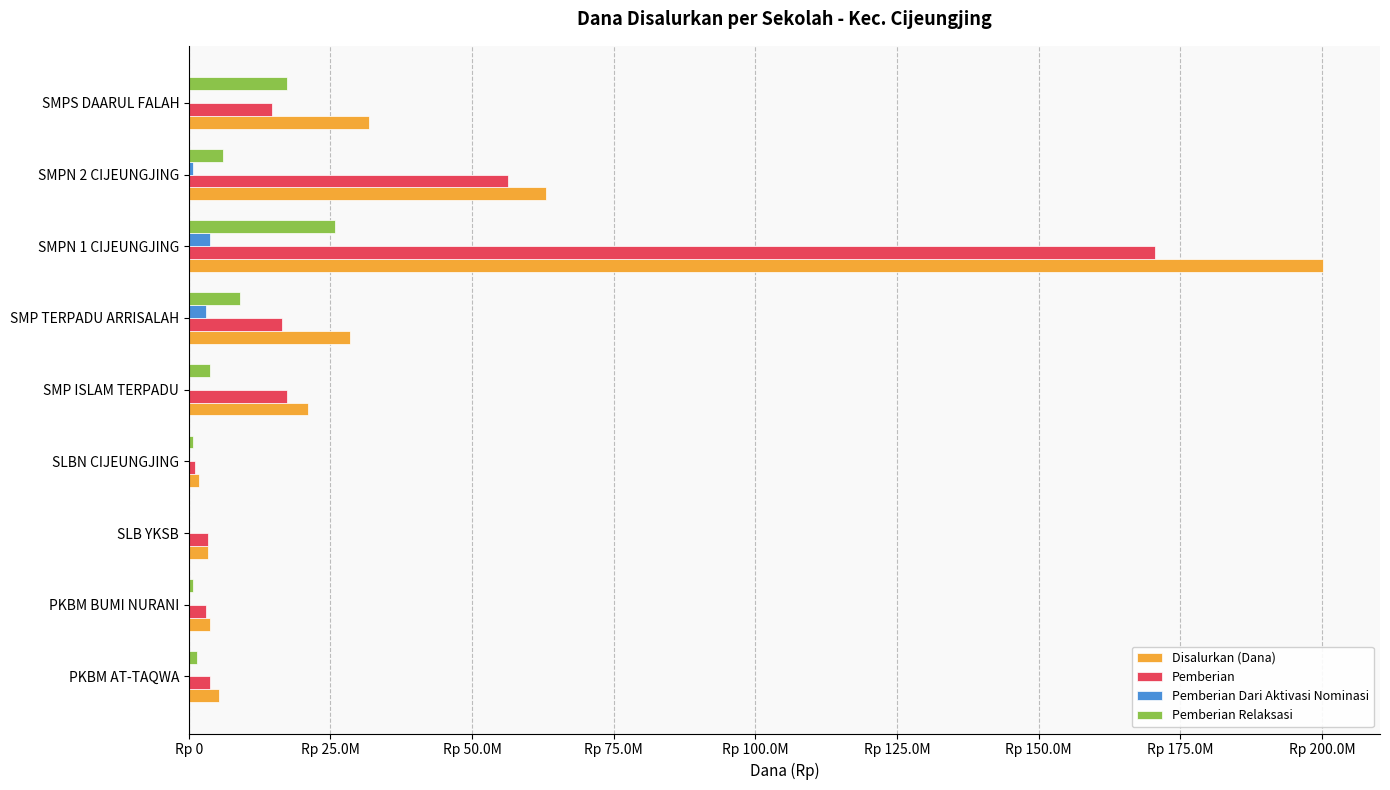

What are all the series names shown in the legend?

Disalurkan (Dana), Pemberian, Pemberian Dari Aktivasi Nominasi, Pemberian Relaksasi